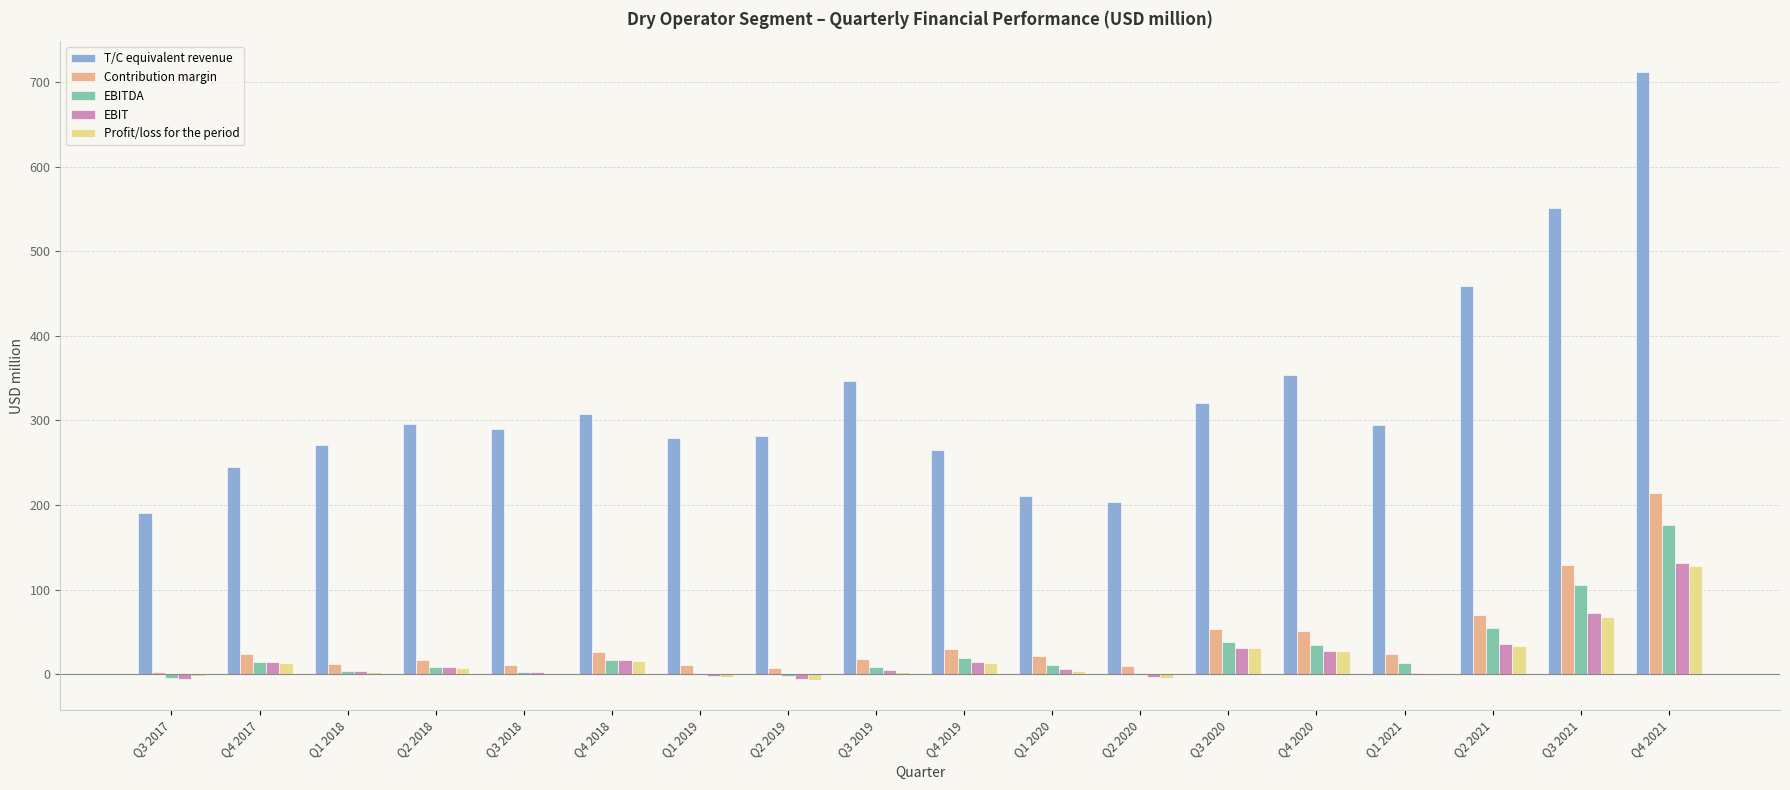

How many groups of bars are there?

18